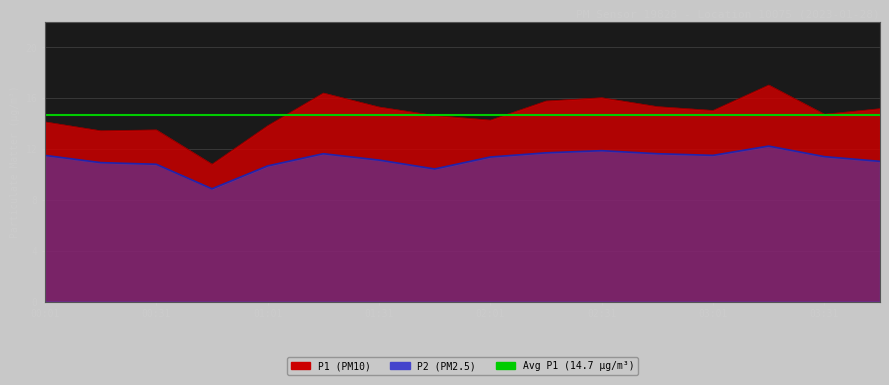

Reading left to right, list all the values displayed in this chart.

P1: 00:01=14.1	00:16=13.4	00:31=13.5	00:46=10.8	01:01=13.8	01:16=16.4	01:31=15.3	01:46=14.6	02:01=14.3	02:16=15.8	02:31=16.0	02:46=15.3	03:01=15.0	03:16=17.0	03:31=14.7	03:46=15.2
P2: 00:01=11.5	00:16=10.9	00:31=10.8	00:46=8.9	01:01=10.7	01:16=11.6	01:31=11.1	01:46=10.4	02:01=11.4	02:16=11.7	02:31=11.9	02:46=11.6	03:01=11.5	03:16=12.2	03:31=11.4	03:46=11.0